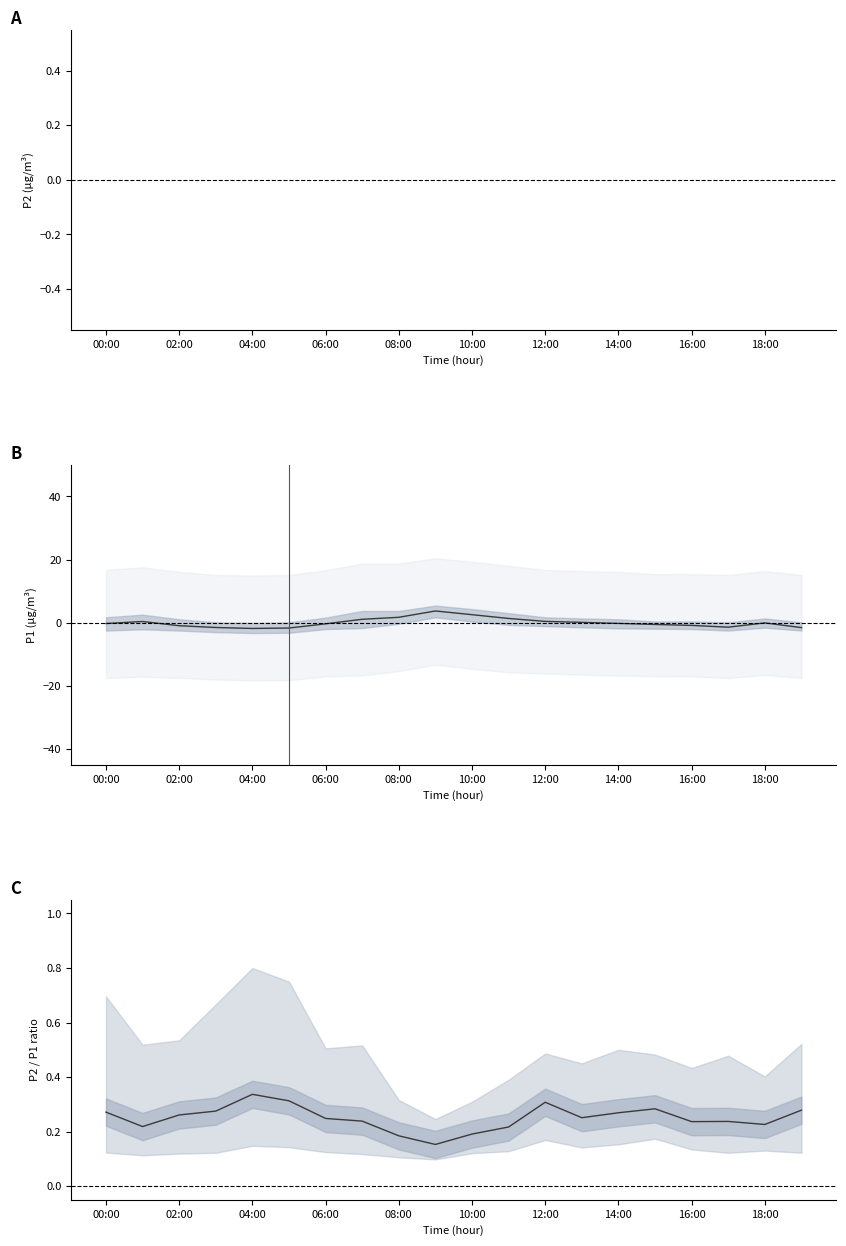

Between 17 and 18:00, which is larger?

18:00